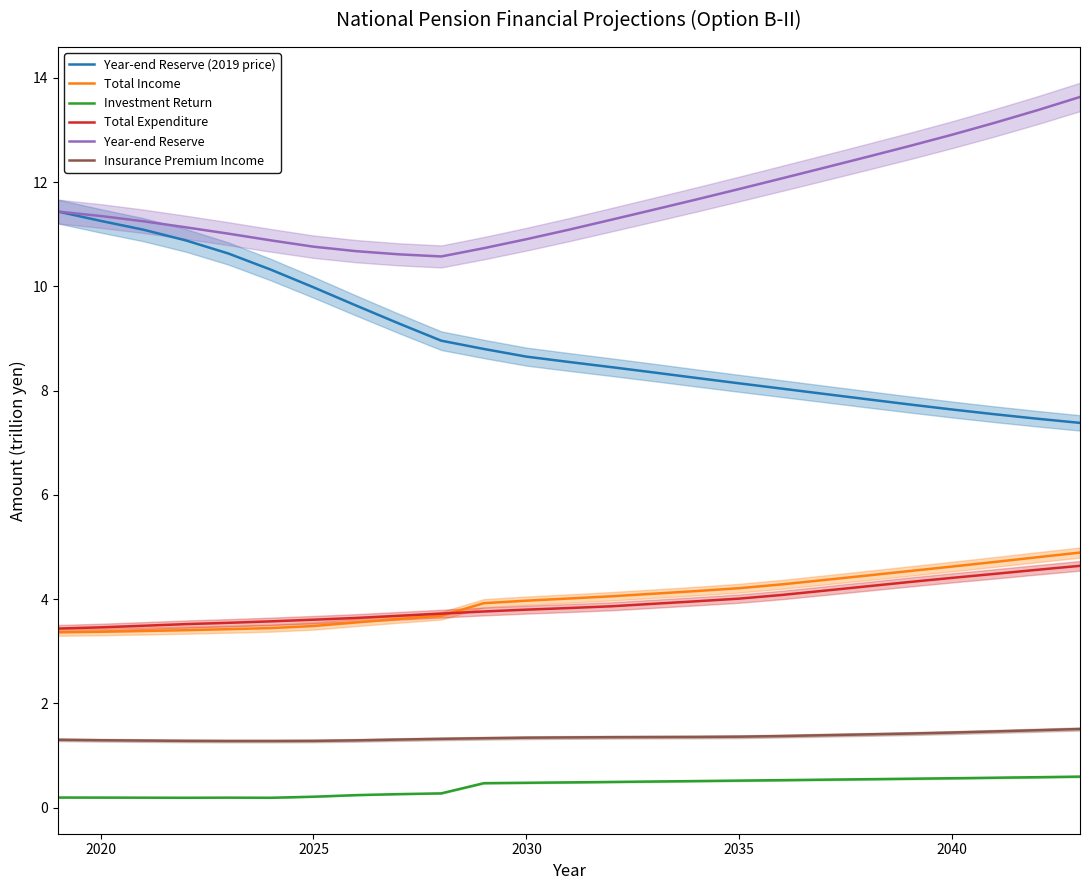

True or false: Year-end Reserve and Investment Return intersect in this chart.

False